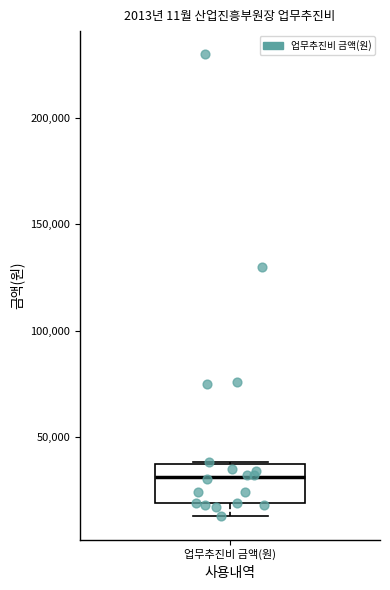

Transcribe this box plot: give where the median line is, the range the box spans, and where the two whiskers end, as read against the y-axis. The values are not printed on the chart, so give them approximately, as read against the axis.

median 30000, box 20000 to 35000, whiskers 15000 to 40000